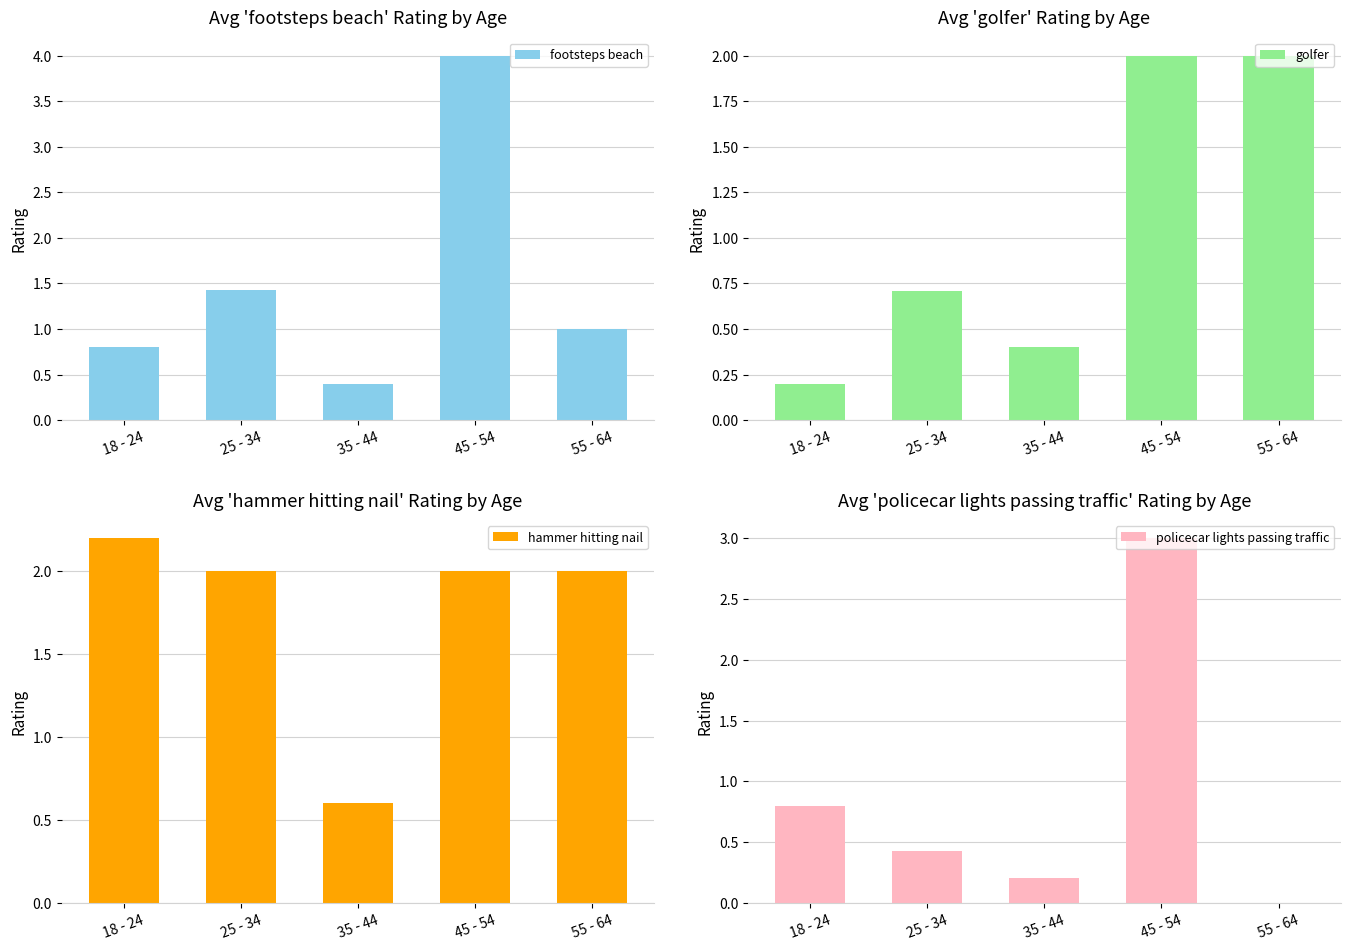

Reading right to left, transcribe all the data shown in this chart.

footsteps beach: 55 - 64=1.0	45 - 54=4.0	35 - 44=0.4	25 - 34=1.4	18 - 24=0.8
golfer: 55 - 64=2.0	45 - 54=2.0	35 - 44=0.4	25 - 34=0.7	18 - 24=0.2
hammer hitting nail: 55 - 64=2.0	45 - 54=2.0	35 - 44=0.6	25 - 34=2.0	18 - 24=2.2
policecar lights passing traffic: 55 - 64=0.0	45 - 54=3.0	35 - 44=0.2	25 - 34=0.4	18 - 24=0.8